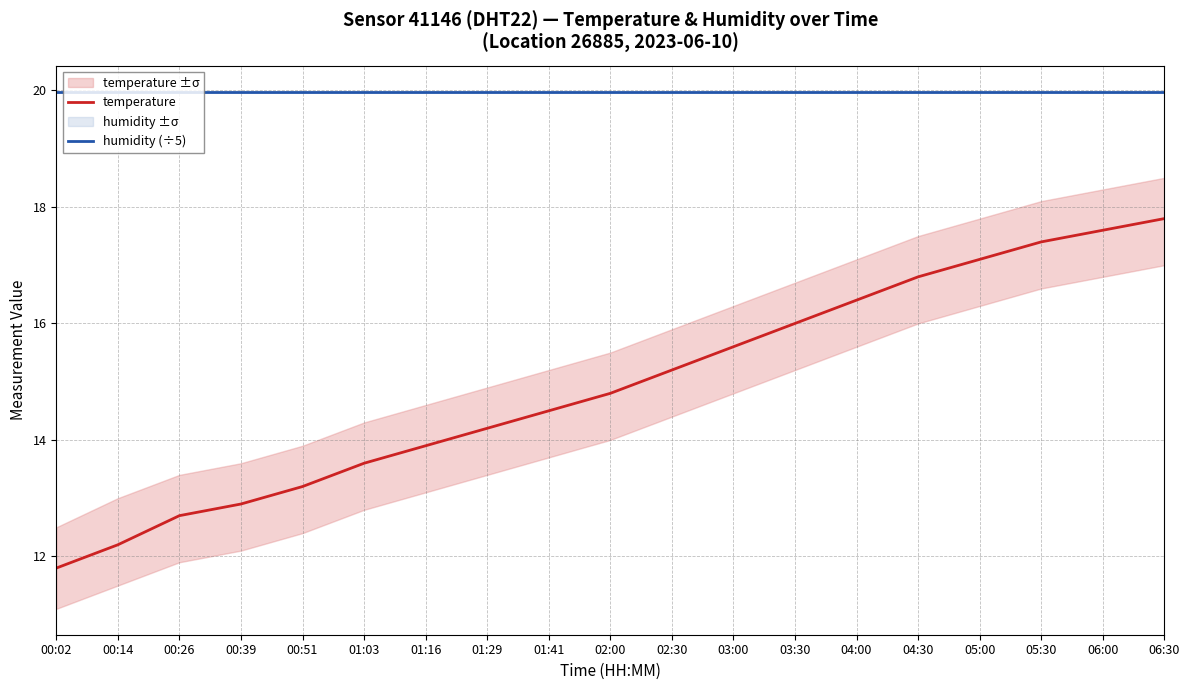

What is the difference between the maximum and second lowest values in the temperature series?

5.6